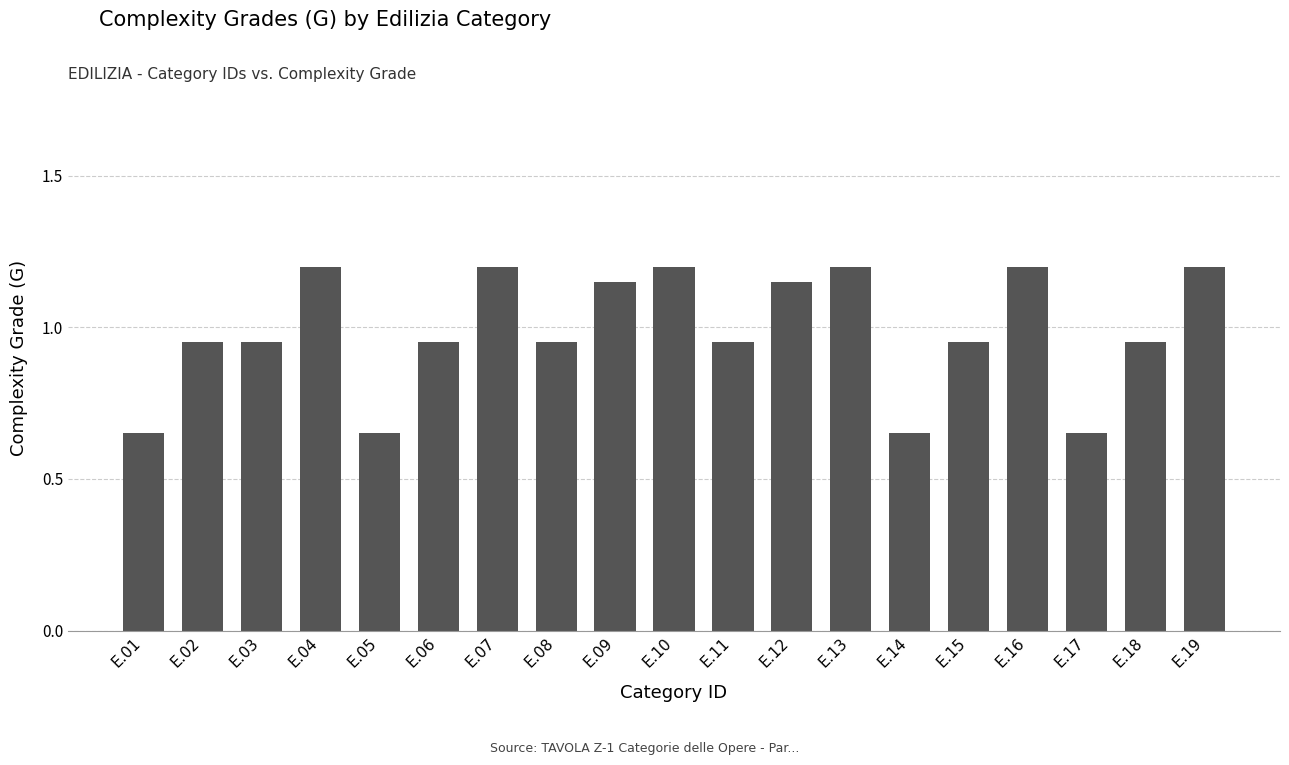

Is it true that the value at E.01 is 0.1?

False